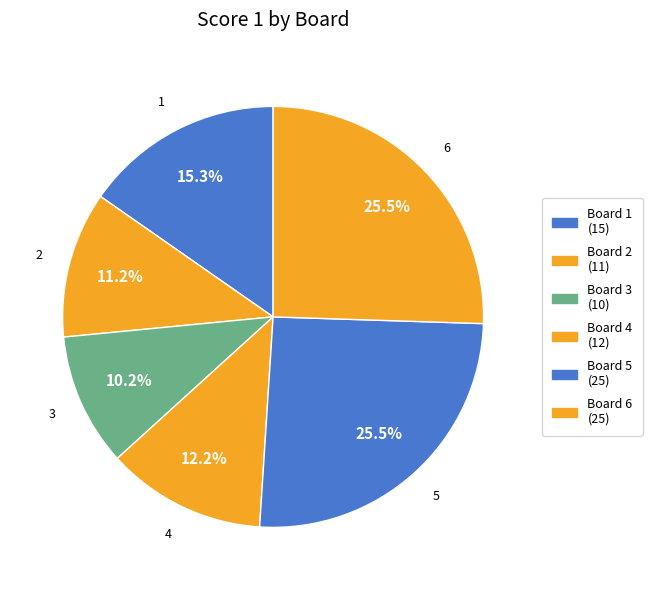

How many segments does this pie chart have?

6